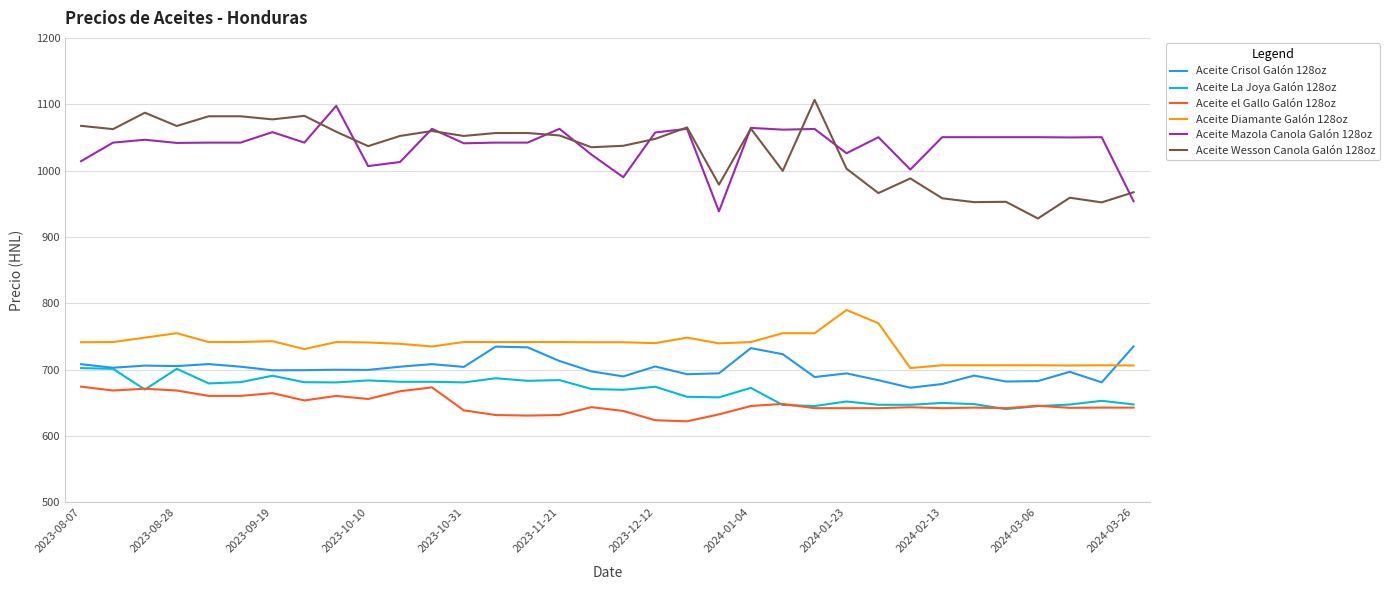

What is the lowest value of the Aceite Diamante Galón 128oz series?

702.5